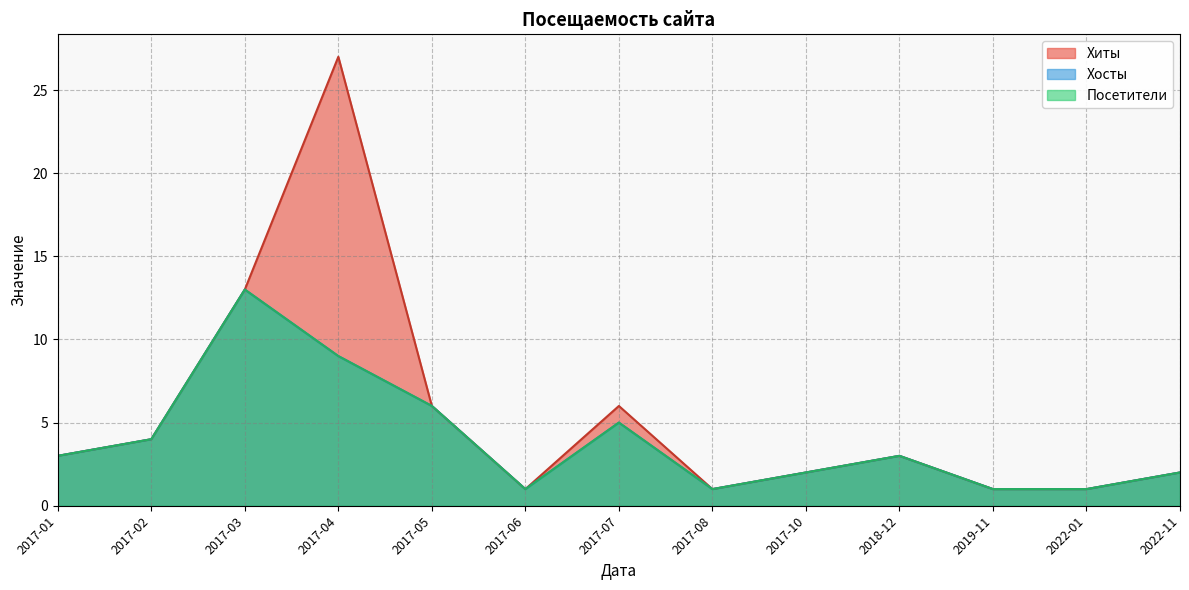

What is the value of the Хиты point at the 12th from the left?

1